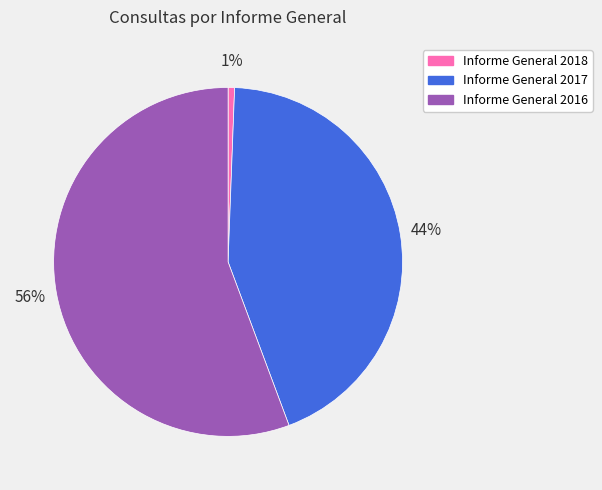

What is the majority slice?

Informe General 2016